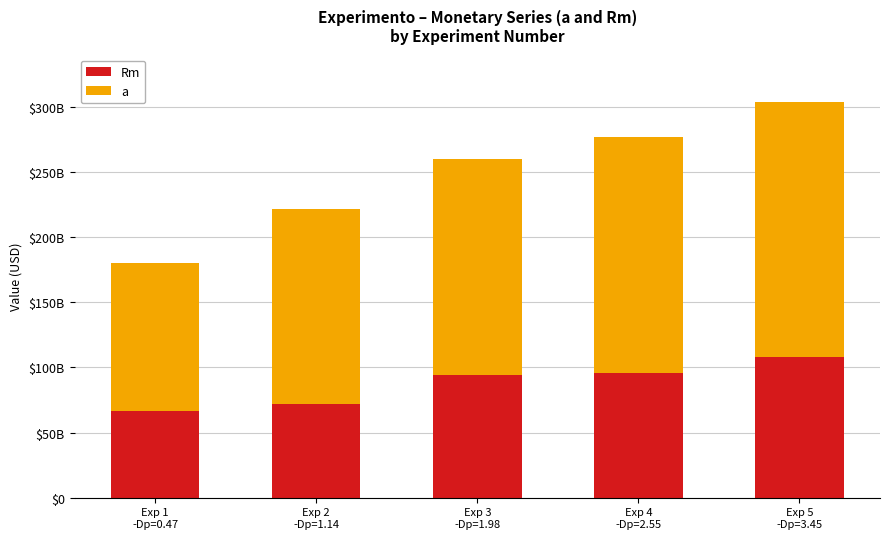

What are all the series names shown in the legend?

Rm, a